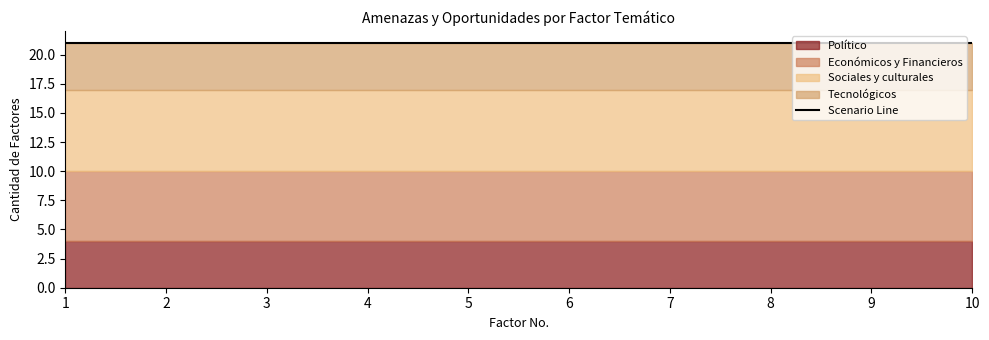

At how many categories does at least one series exceed 4?

10